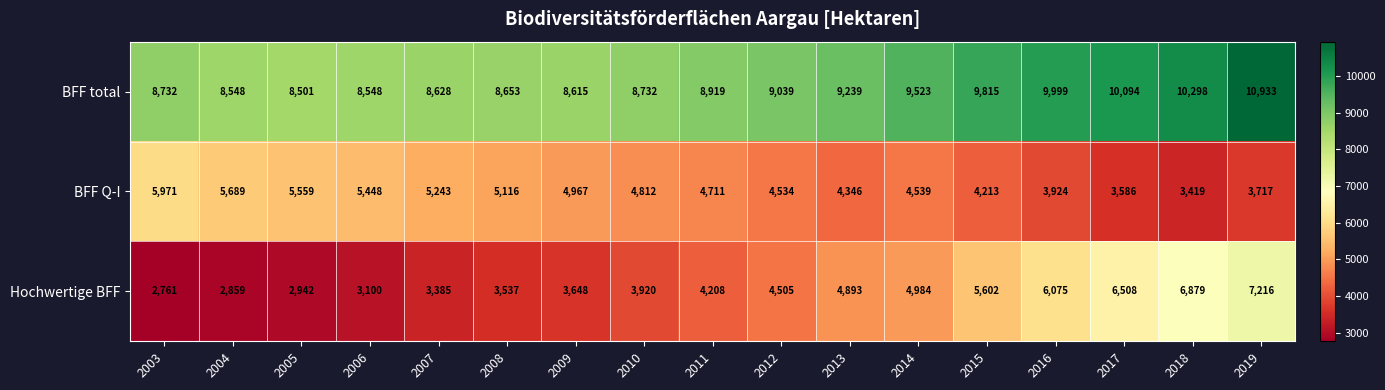

What is the minimum value for BFF total?

8501